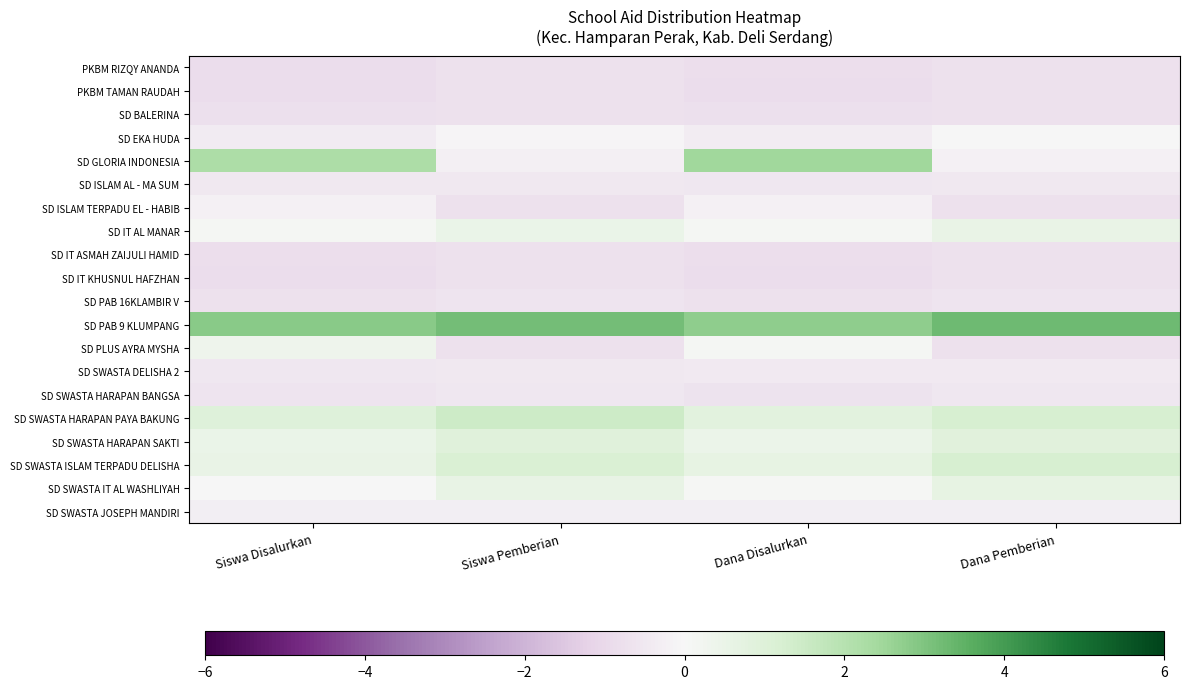

Between Siswa Pemberian and Dana Disalurkan, which series saw the biggest shift?

SD GLORIA INDONESIA